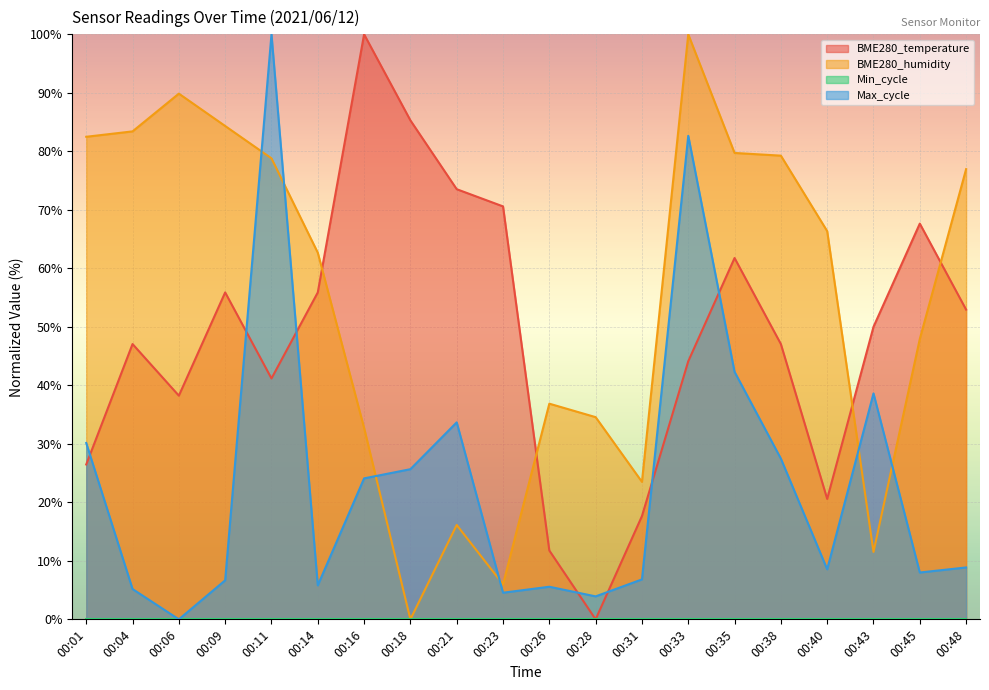

Reading left to right, list all the values displayed in this chart.

BME280_temperature: 26.5	47.1	38.2	55.9	41.2	55.9	100.0	85.3	73.5	70.6	11.8	0.0	17.6	44.1	61.8	47.1	20.6	50.0	67.6	52.9
BME280_humidity: 82.5	83.4	89.9	84.3	78.8	62.7	32.7	0.0	16.1	6.0	36.9	34.6	23.5	100.0	79.7	79.3	66.4	11.5	47.9	77.0
Max_cycle: 30.1	5.2	0.0	6.7	100.0	5.8	24.1	25.7	33.7	4.6	5.6	3.9	6.8	82.7	42.3	27.5	8.6	38.6	8.0	8.9